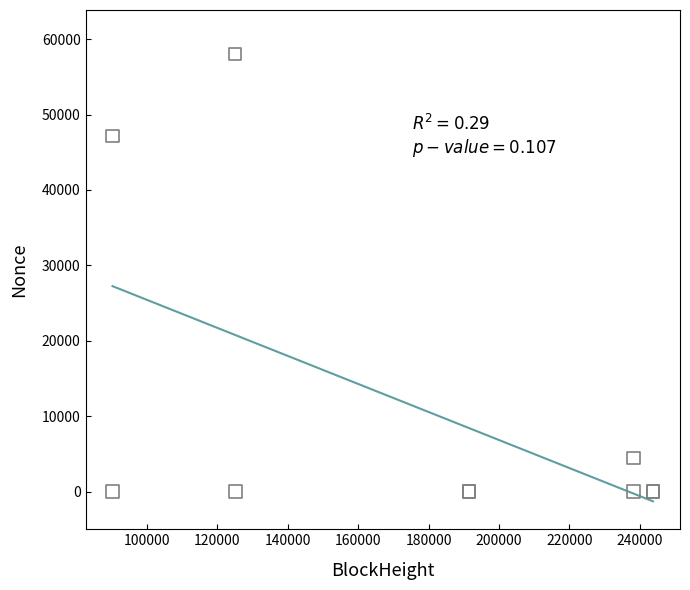

What Y value in the scatter plot is closest to 29028?

47190